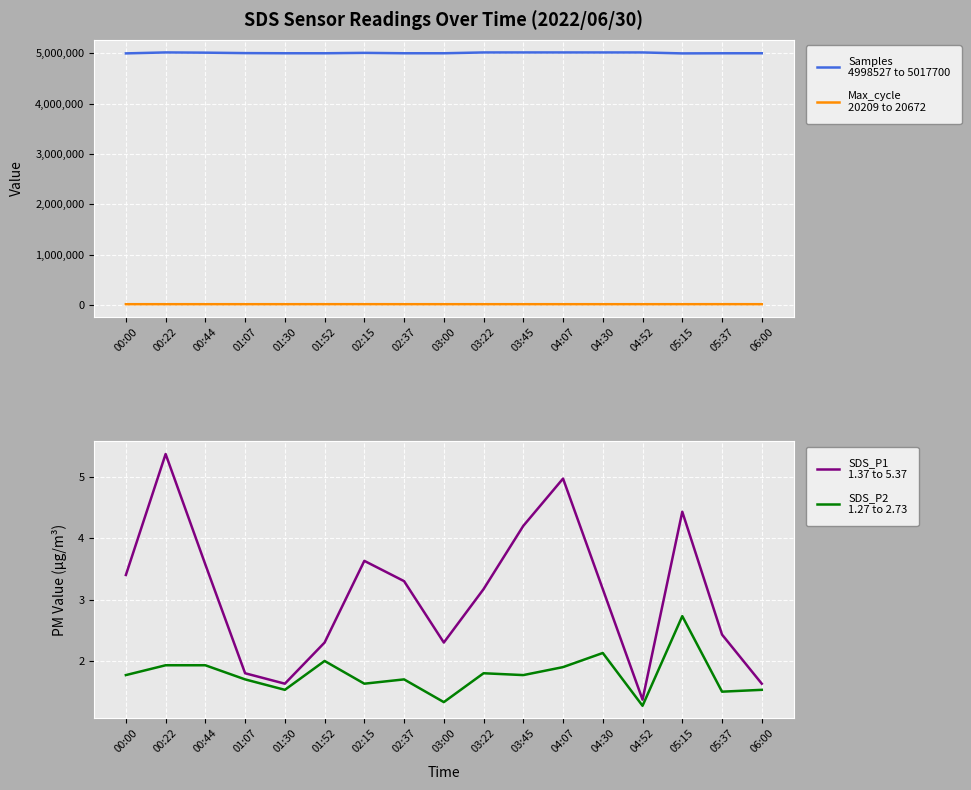

What are all the series names shown in the legend?

Samples
4998527 to 5017700, Max_cycle
20209 to 20672, SDS_P1
1.37 to 5.37, SDS_P2
1.27 to 2.73